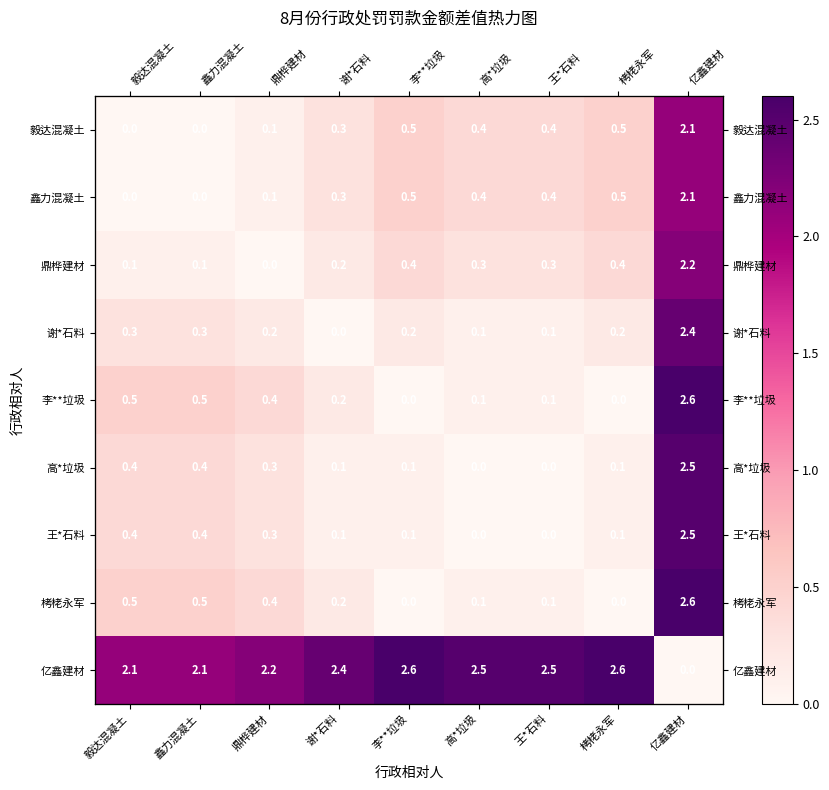

What is the sum of the 毅达混凝土 values at 鼎桦建材 and 王*石料?

0.5